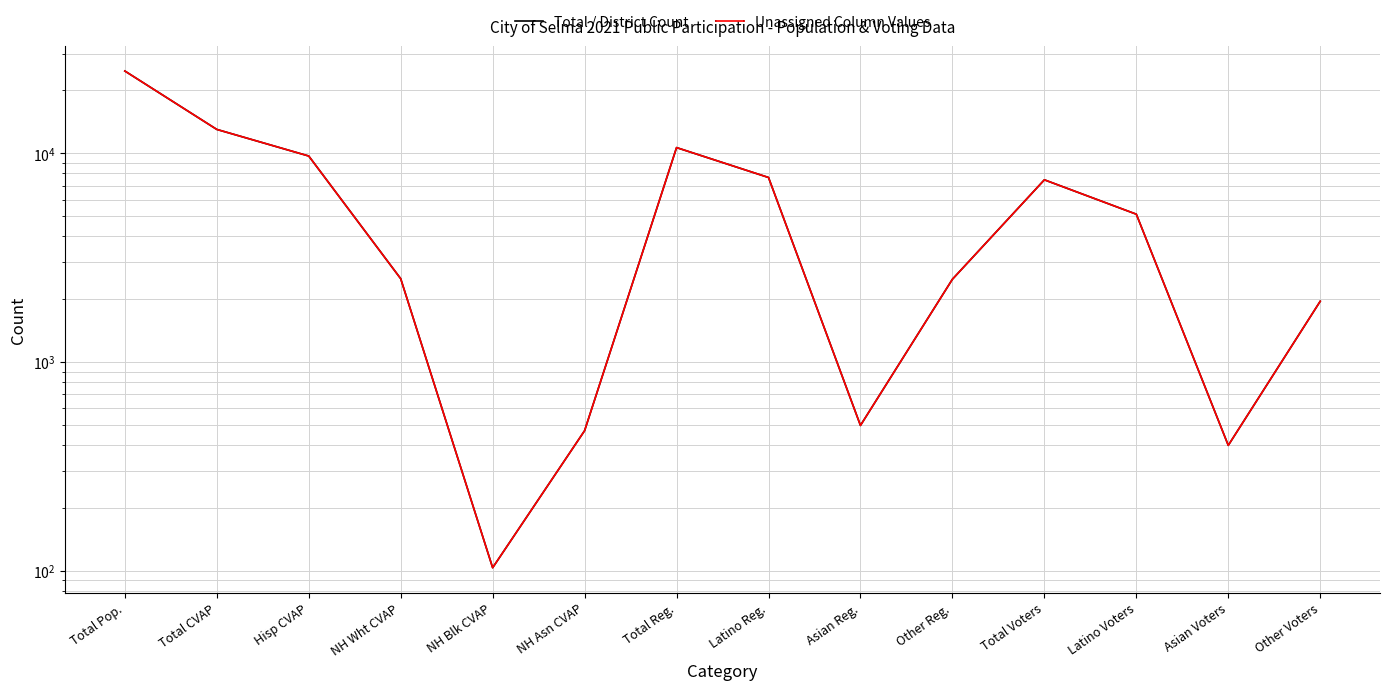

True or false: Total / District Count has more than 0 points higher than both neighbors.

True